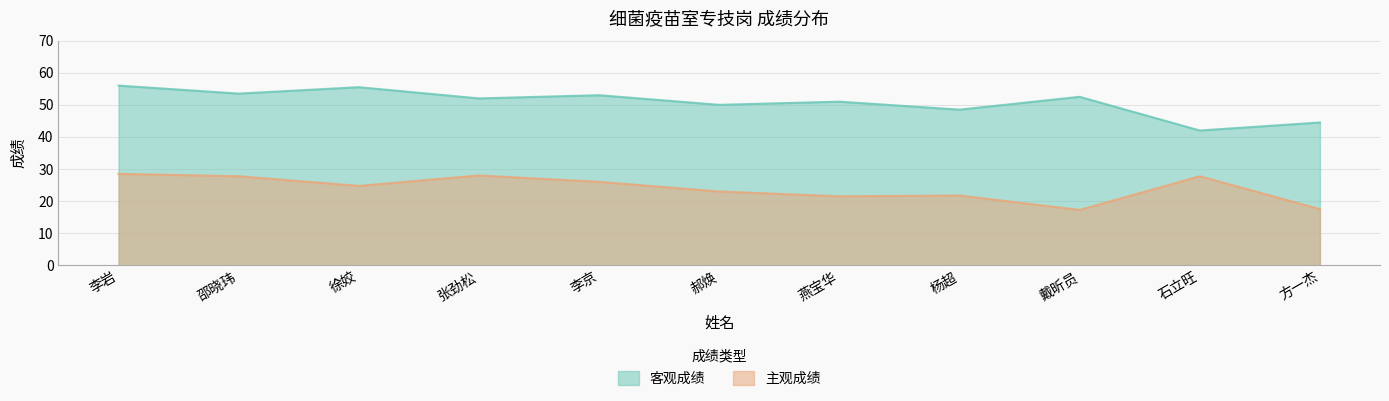

Which series has the largest total across all categories?

客观成绩